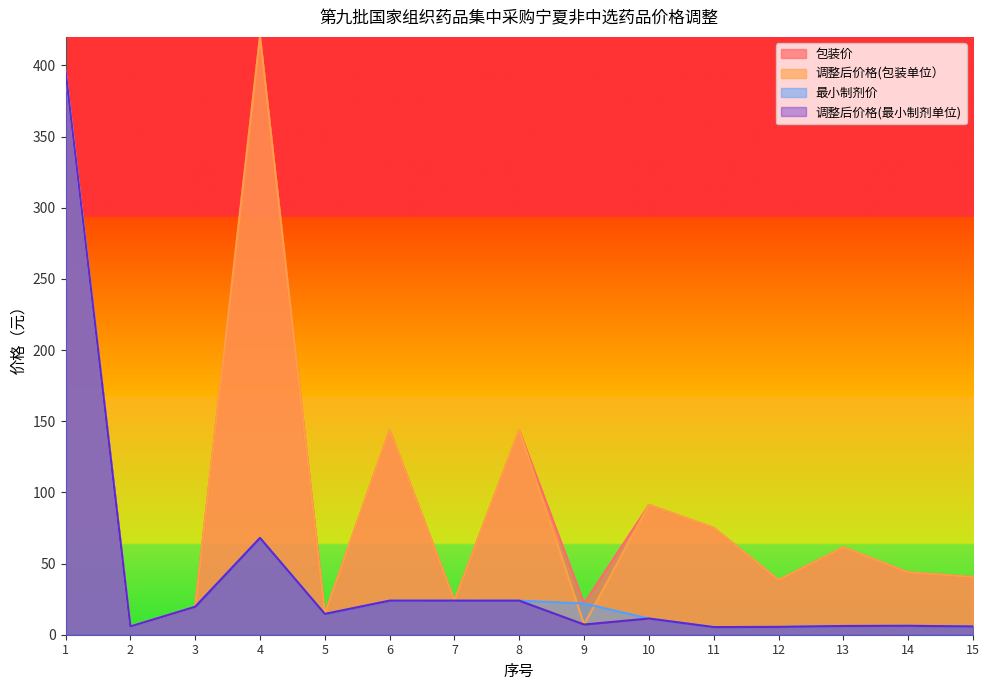

How many lines are shown in the chart?

4